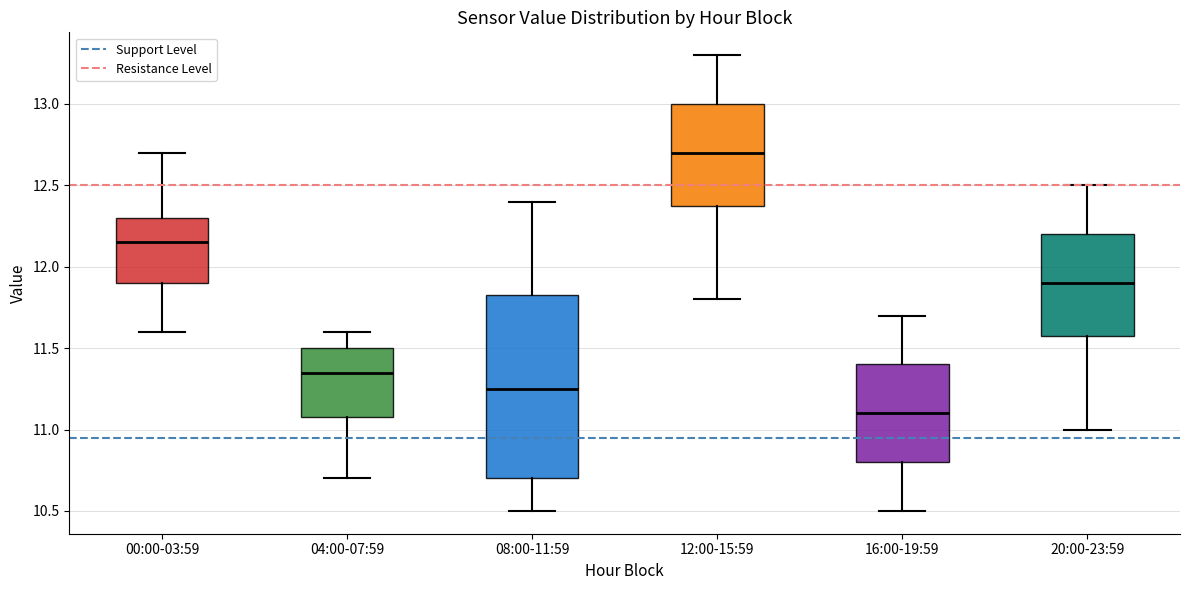

Where does the upper whisker of the box for 00:00-03:59 end on the y-axis? The values are not printed on the chart, so give them approximately, as read against the axis.

12.70